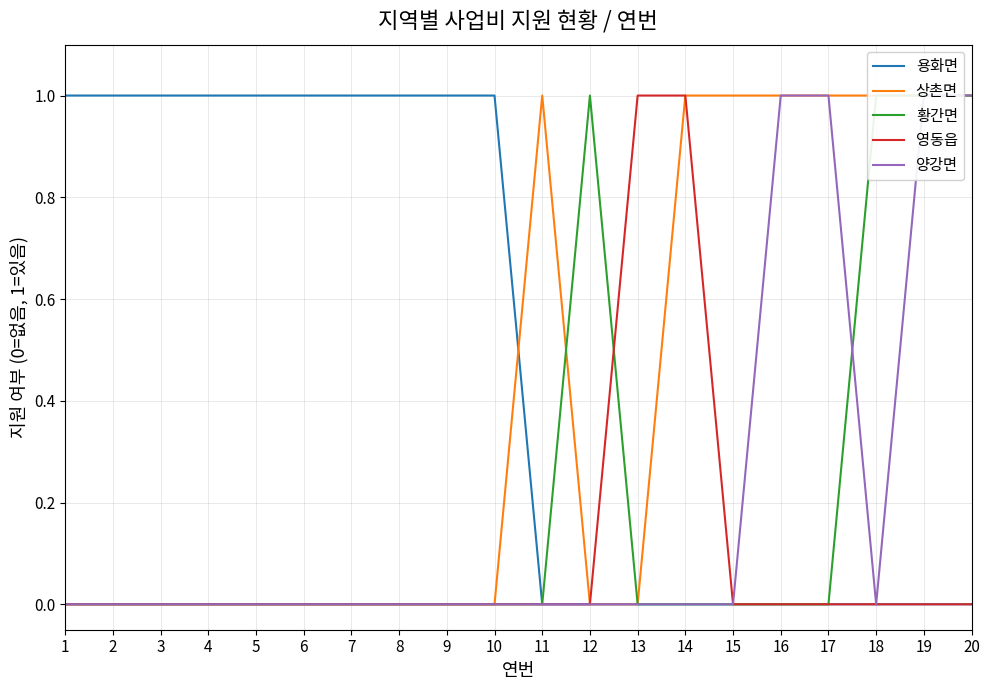

The value of 상촌면 at 10 is 0. True or false?

True